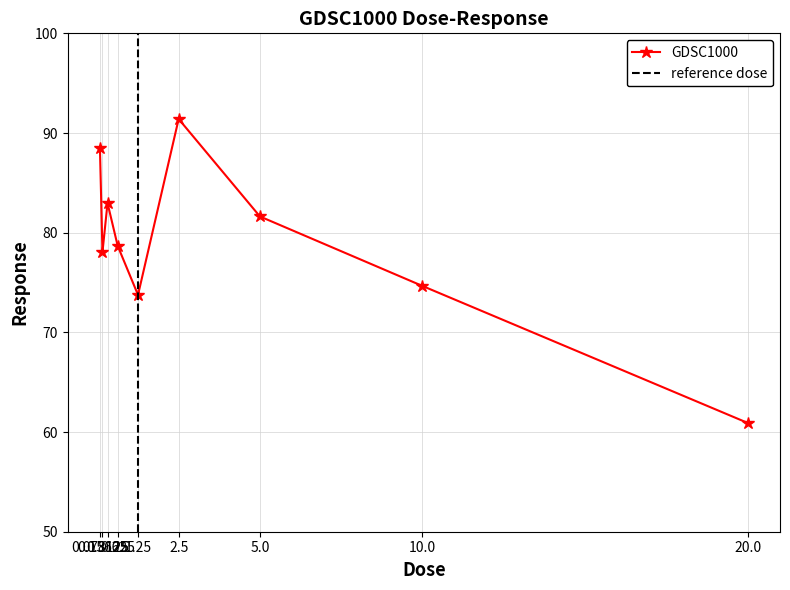

What is the value of the 4th point from the left?

78.7